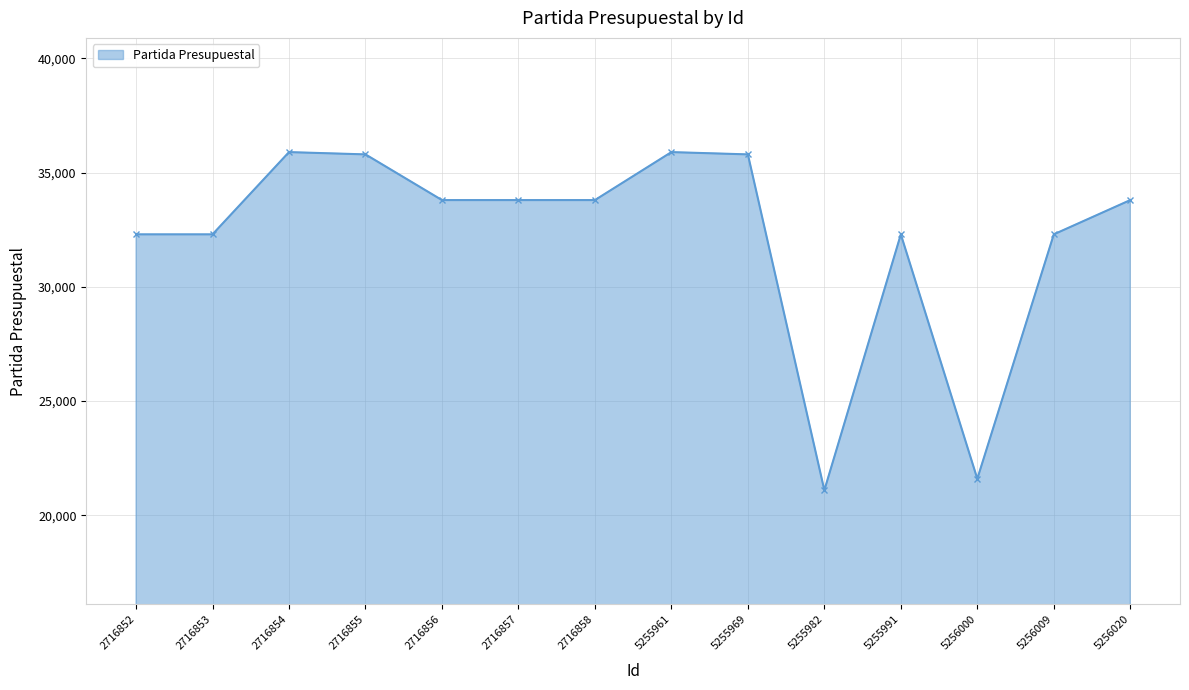

What is the change in value from 2716858 to 5256009?

-1500